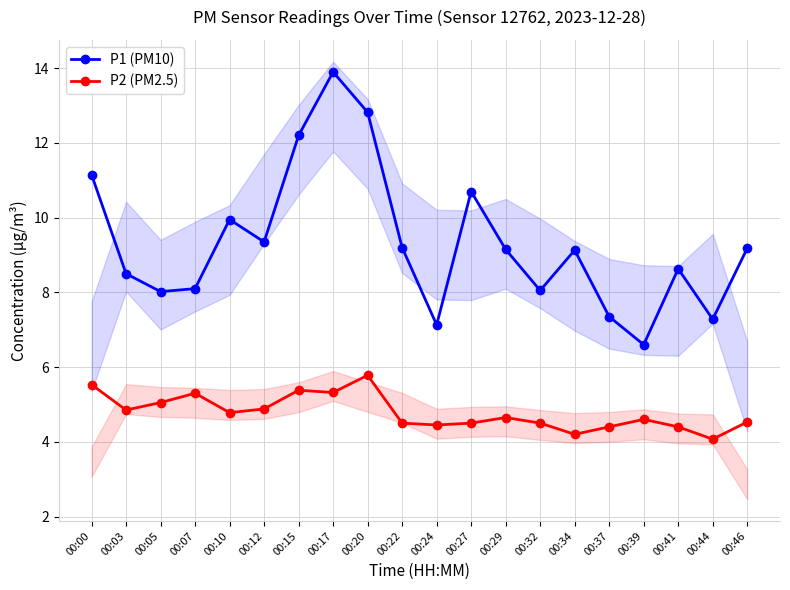

Is the value of P1 (PM10) at 00:34 greater than the value of P2 (PM2.5) at 00:15?

Yes